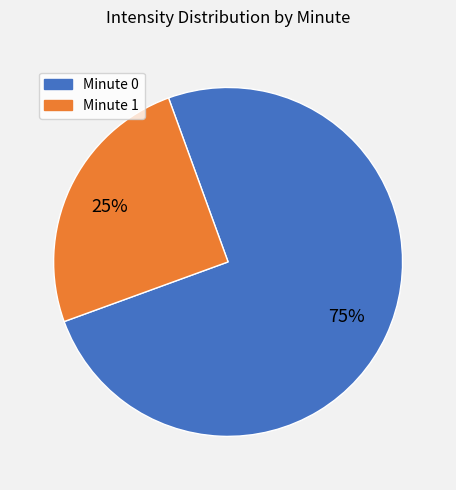

What is the ratio of the value at Minute 1 to the value at Minute 0?

0.3